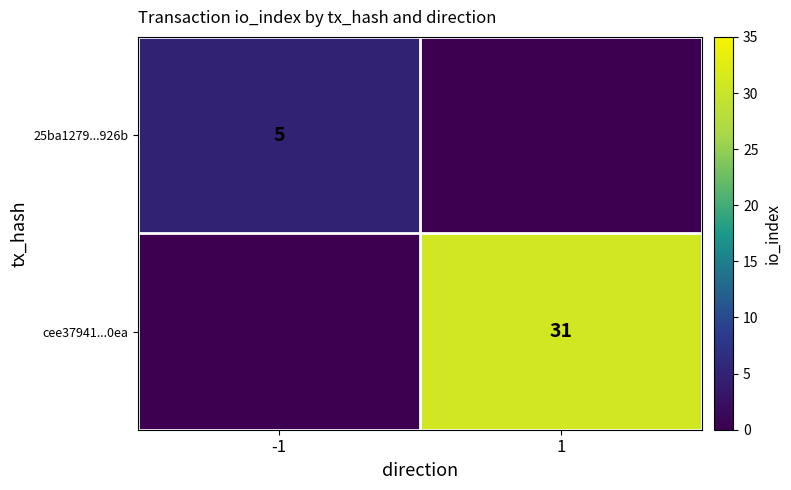

Is it true that cee37941...0ea equals 16 at 1?

False